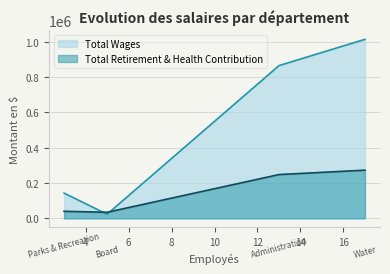

What is the smallest value displayed?

23446